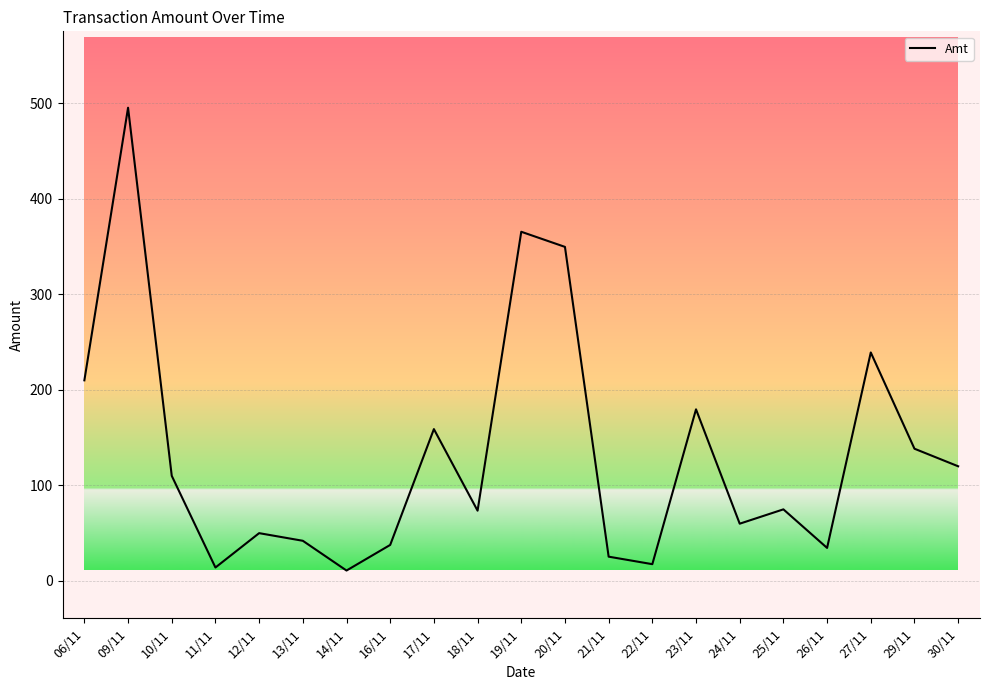

How many distinct data groups are displayed?

1